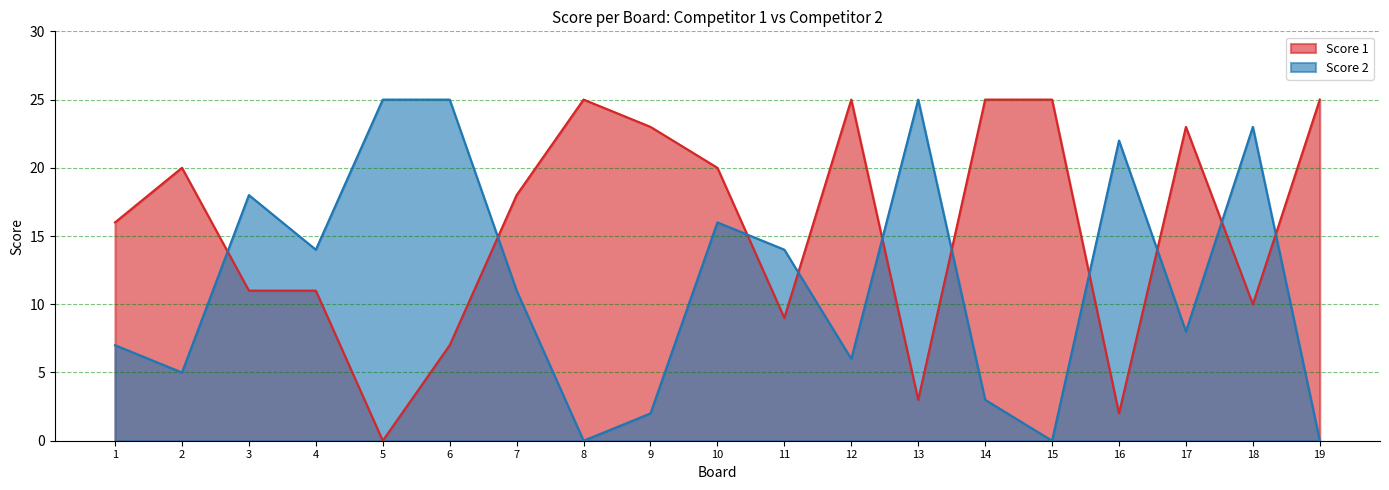

List the series in order of their overall mean, lowest first.

Score 2, Score 1